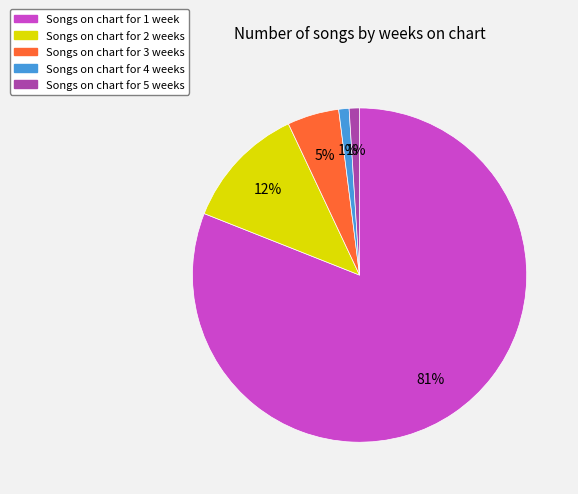

To the nearest percent, what is the average slice percentage?

20%